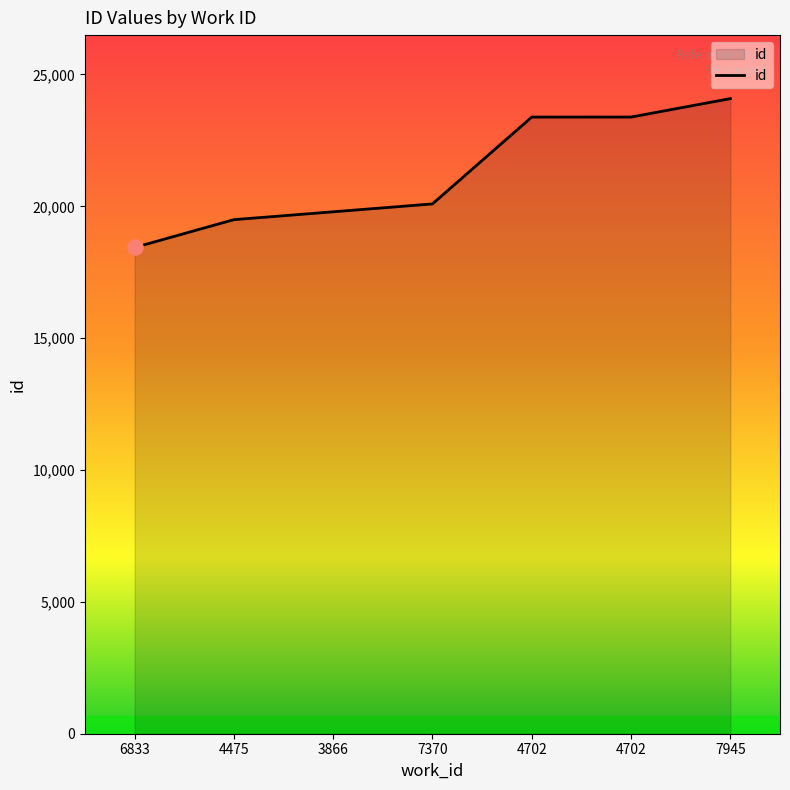

Which has a higher value, 4475 or 7945?

7945